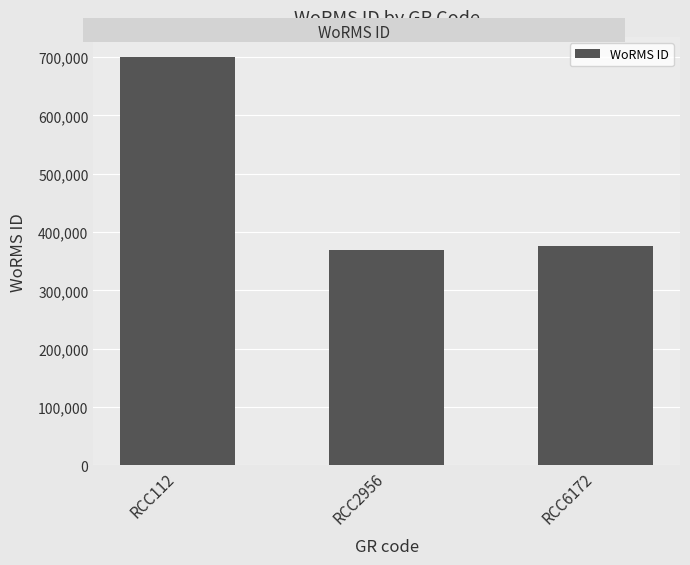

What is the value of the 3rd bar from the left?

375757